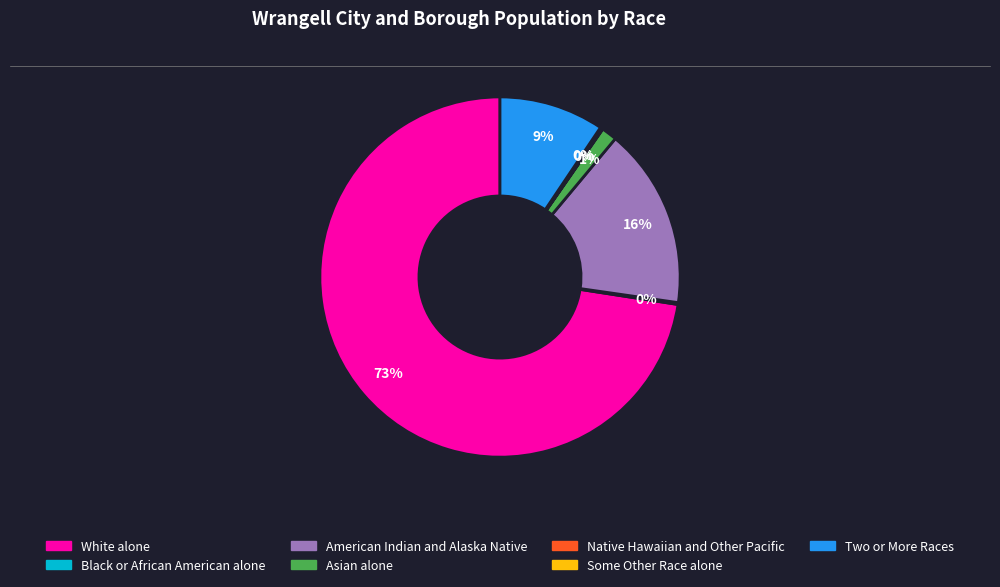

True or false: Two or More Races accounts for 9% of the total.

True